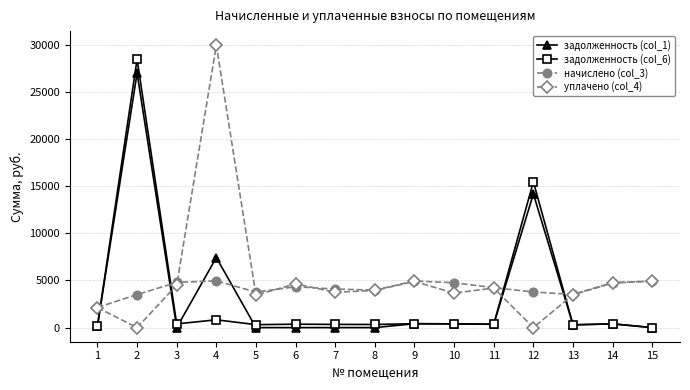

True or false: уплачено (col_4) has more than 2 points higher than both neighbors.

True